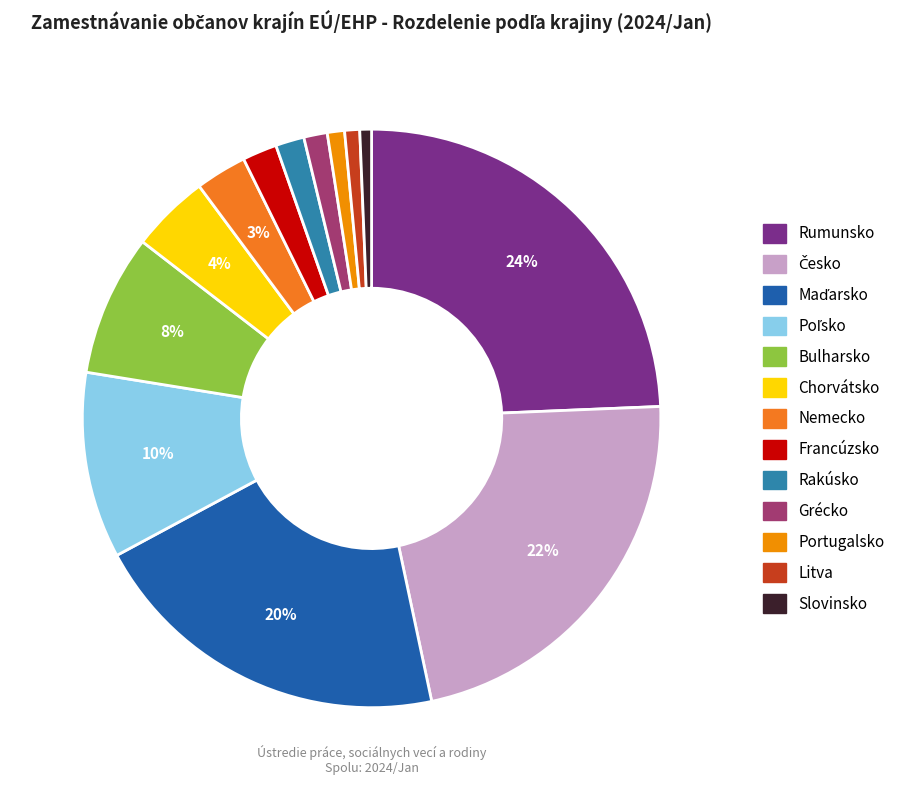

The Grécko slice represents 11% of the pie. True or false?

False